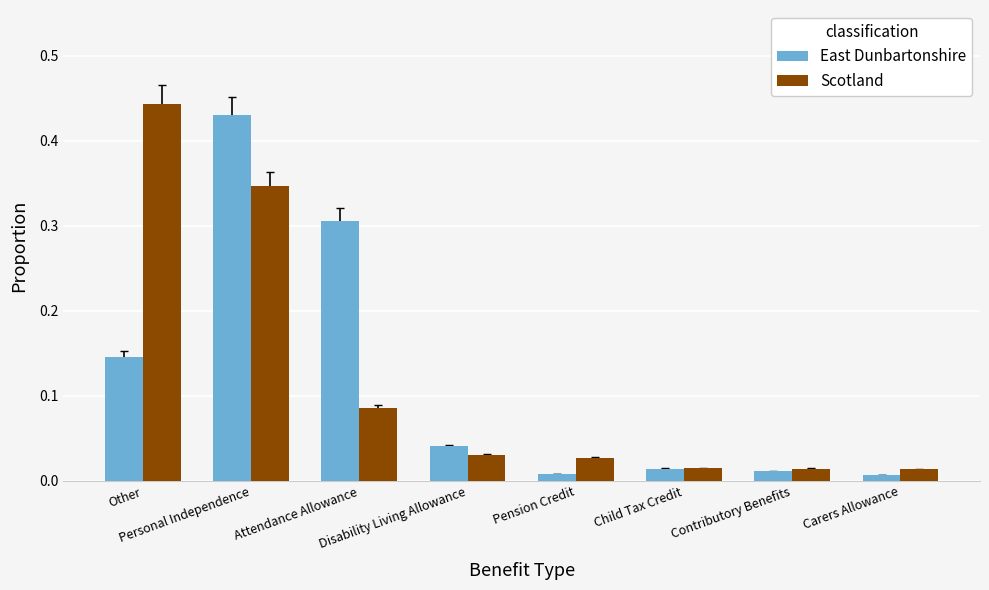

At how many categories does at least one series exceed 0?

8